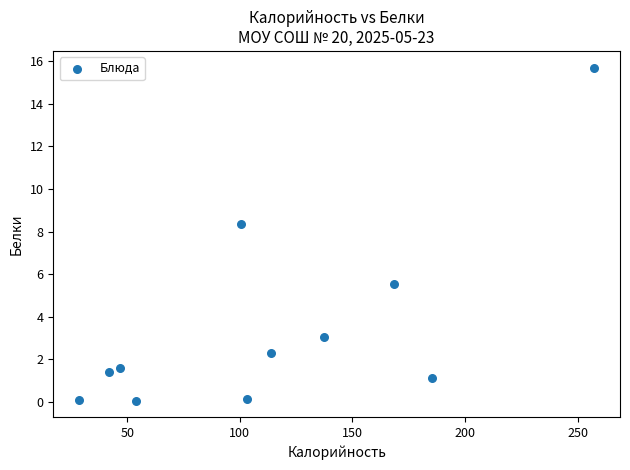

What is the range of X values (max minus min)?

228.8